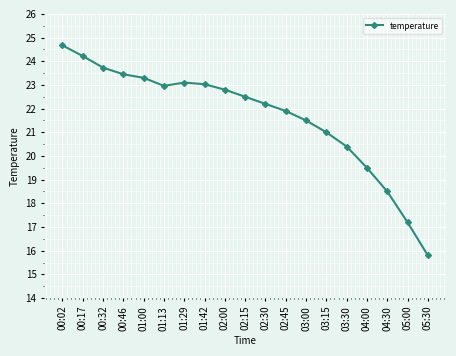

What is the difference between the second highest and second lowest values?

7.0